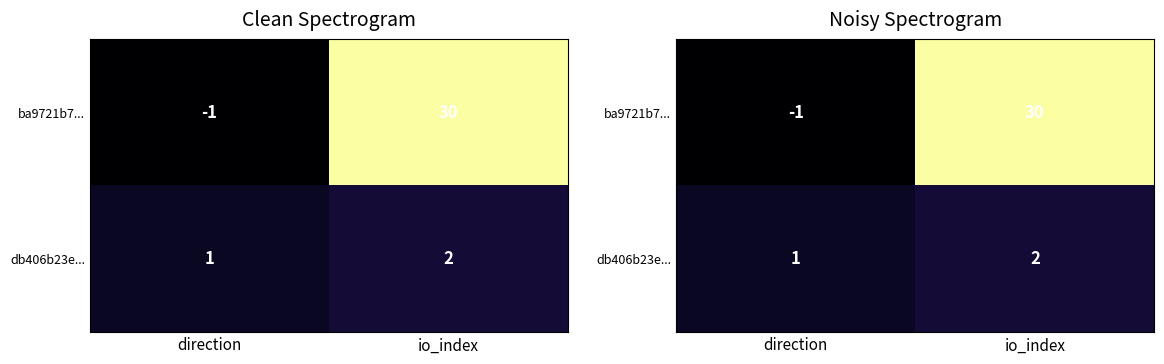

What is the average value of the ba9721b7... series?

14